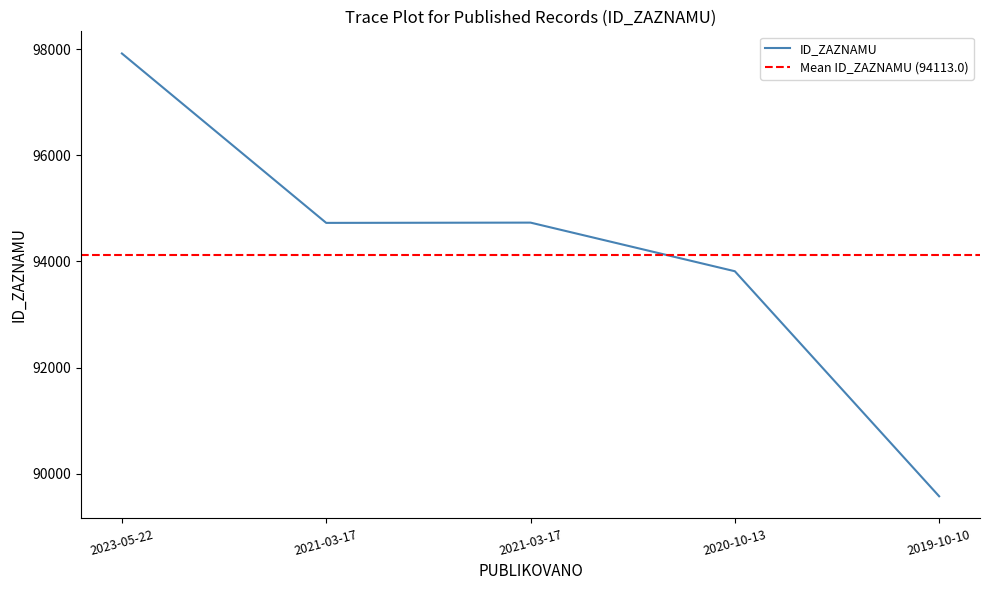

Does the chart display data point markers on the line(s)?

No